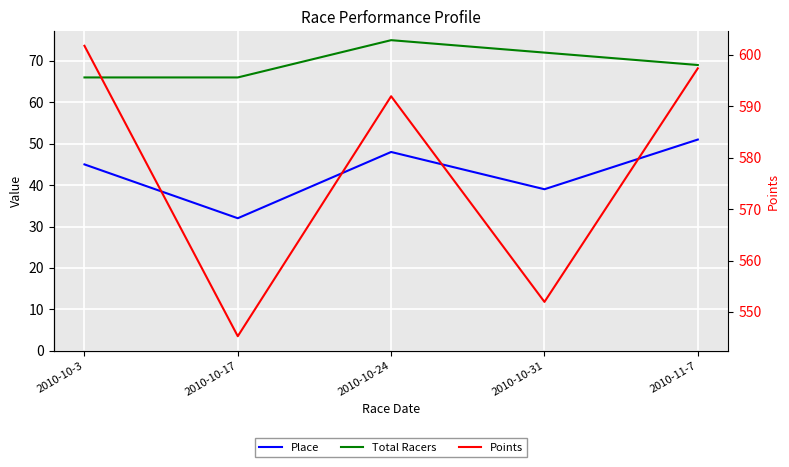

Between 2010-10-3 and 2010-10-24, which series saw the biggest shift?

Points